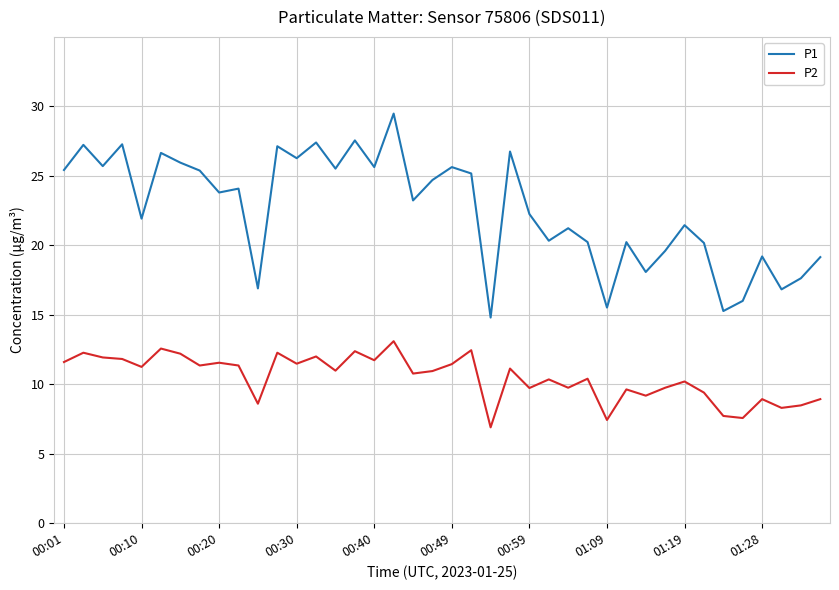

List the series in order of their overall mean, highest first.

P1, P2